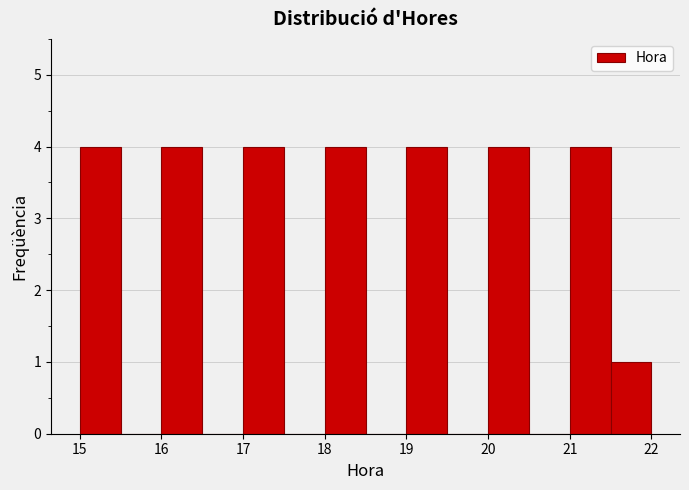

Reading left to right, list every bar in this chart as the range it spans on the x-axis followed by its height. The values are not printed on the chart, so give them approximately, as read against the axis.

15.0 to 15.5: 4
15.5 to 16.0: 0
16.0 to 16.5: 4
16.5 to 17.0: 0
17.0 to 17.5: 4
17.5 to 18.0: 0
18.0 to 18.5: 4
18.5 to 19.0: 0
19.0 to 19.5: 4
19.5 to 20.0: 0
20.0 to 20.5: 4
20.5 to 21.0: 0
21.0 to 21.5: 4
21.5 to 22.0: 1